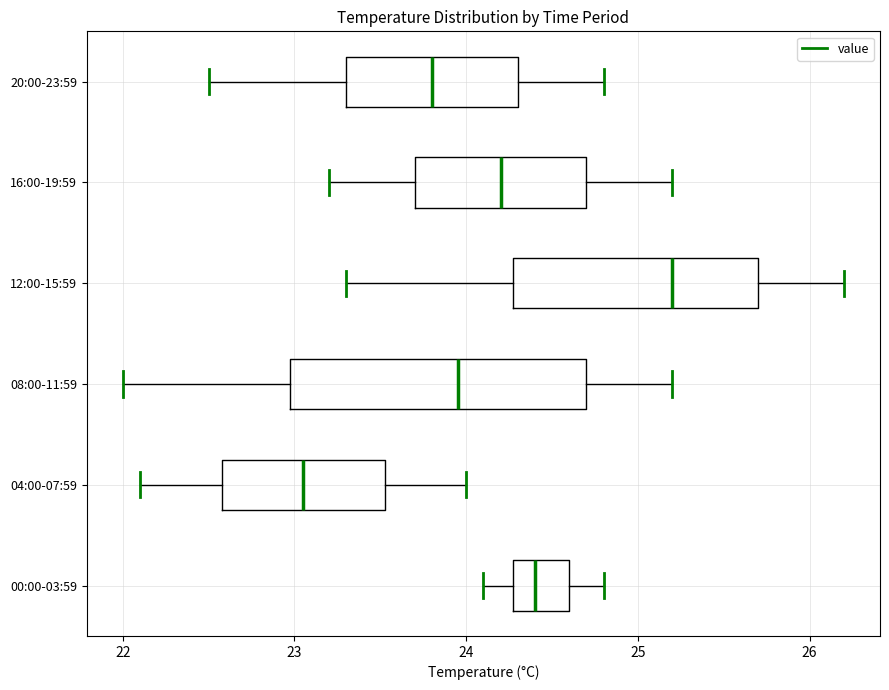

Where is the left edge of the box for 08:00-11:59 on the x-axis? The values are not printed on the chart, so give them approximately, as read against the axis.

23.0